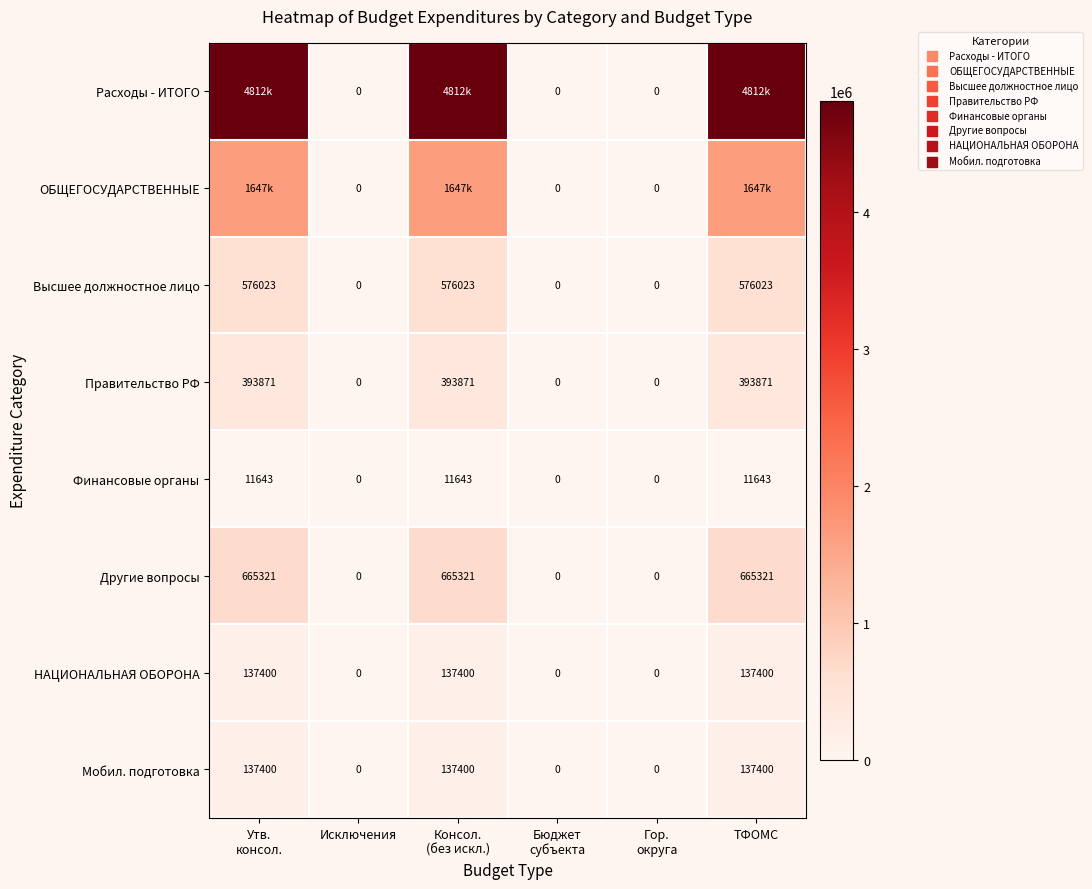

Which category has the lowest value in the НАЦИОНАЛЬНАЯ ОБОРОНА series?

Исключения